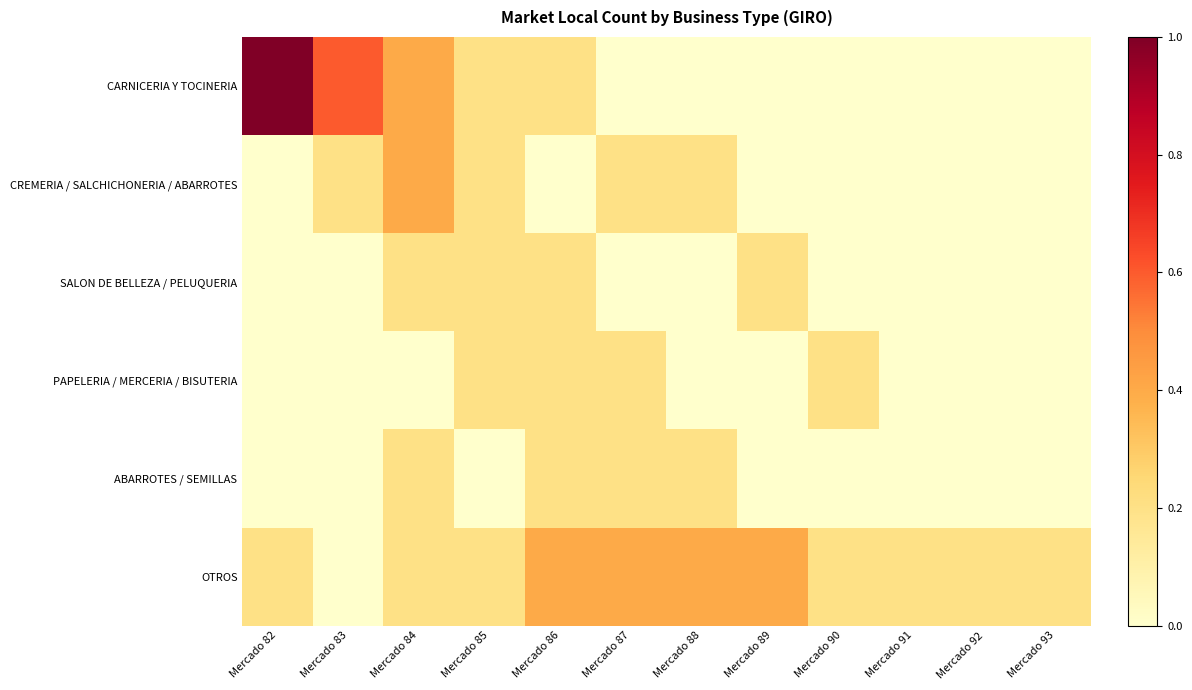

Reading left to right, extract all data points from this chart.

CARNICERIA Y TOCINERIA: Mercado 82=1.0	Mercado 83=0.6	Mercado 84=0.4	Mercado 85=0.2	Mercado 86=0.2	Mercado 87=0.0	Mercado 88=0.0	Mercado 89=0.0	Mercado 90=0.0	Mercado 91=0.0	Mercado 92=0.0	Mercado 93=0.0
CREMERIA / SALCHICHONERIA / ABARROTES: Mercado 82=0.0	Mercado 83=0.2	Mercado 84=0.4	Mercado 85=0.2	Mercado 86=0.0	Mercado 87=0.2	Mercado 88=0.2	Mercado 89=0.0	Mercado 90=0.0	Mercado 91=0.0	Mercado 92=0.0	Mercado 93=0.0
SALON DE BELLEZA / PELUQUERIA: Mercado 82=0.0	Mercado 83=0.0	Mercado 84=0.2	Mercado 85=0.2	Mercado 86=0.2	Mercado 87=0.0	Mercado 88=0.0	Mercado 89=0.2	Mercado 90=0.0	Mercado 91=0.0	Mercado 92=0.0	Mercado 93=0.0
PAPELERIA / MERCERIA / BISUTERIA: Mercado 82=0.0	Mercado 83=0.0	Mercado 84=0.0	Mercado 85=0.2	Mercado 86=0.2	Mercado 87=0.2	Mercado 88=0.0	Mercado 89=0.0	Mercado 90=0.2	Mercado 91=0.0	Mercado 92=0.0	Mercado 93=0.0
ABARROTES / SEMILLAS: Mercado 82=0.0	Mercado 83=0.0	Mercado 84=0.2	Mercado 85=0.0	Mercado 86=0.2	Mercado 87=0.2	Mercado 88=0.2	Mercado 89=0.0	Mercado 90=0.0	Mercado 91=0.0	Mercado 92=0.0	Mercado 93=0.0
OTROS: Mercado 82=0.2	Mercado 83=0.0	Mercado 84=0.2	Mercado 85=0.2	Mercado 86=0.4	Mercado 87=0.4	Mercado 88=0.4	Mercado 89=0.4	Mercado 90=0.2	Mercado 91=0.2	Mercado 92=0.2	Mercado 93=0.2